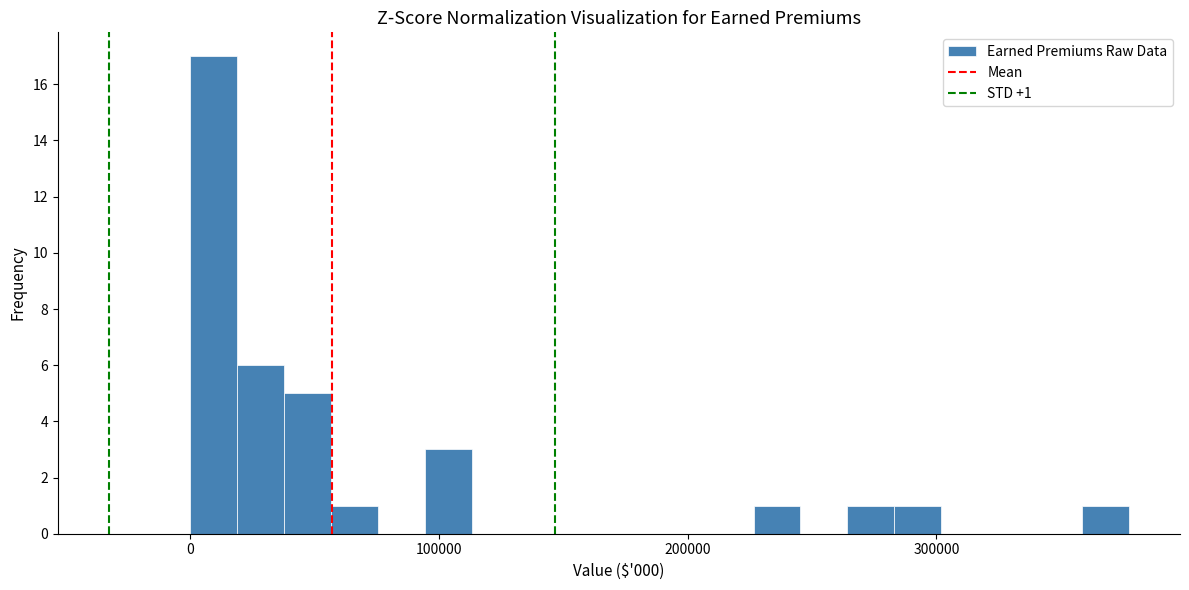

Around what value on the x-axis is the tallest bar? Give the approximate position of its centre, as read against the axis.

10000